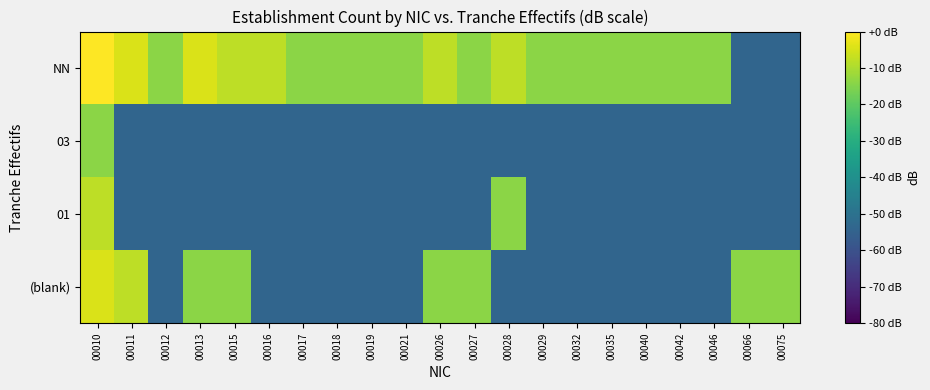

List the series in order of their peak value, highest first.

NN, (blank), 01, 03